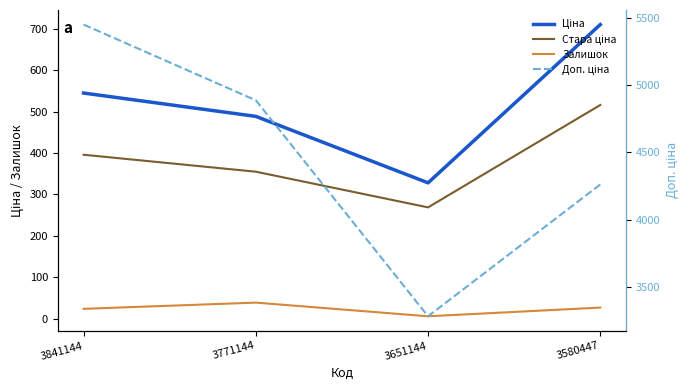

How many distinct data groups are displayed?

4